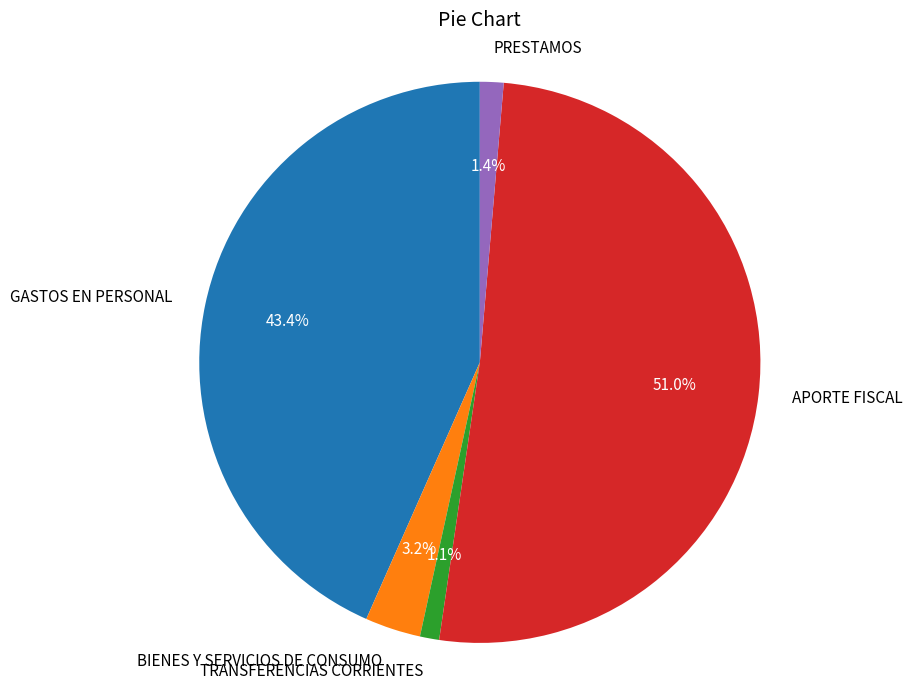

True or false: BIENES Y SERVICIOS DE CONSUMO accounts for 3% of the total.

True